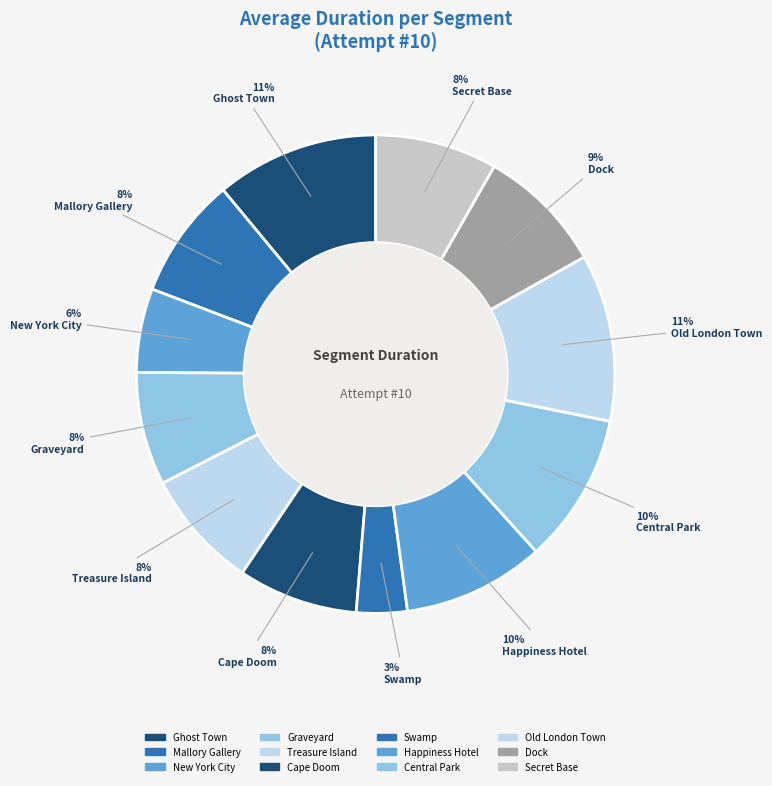

To the nearest percent, what is the average slice percentage?

8%